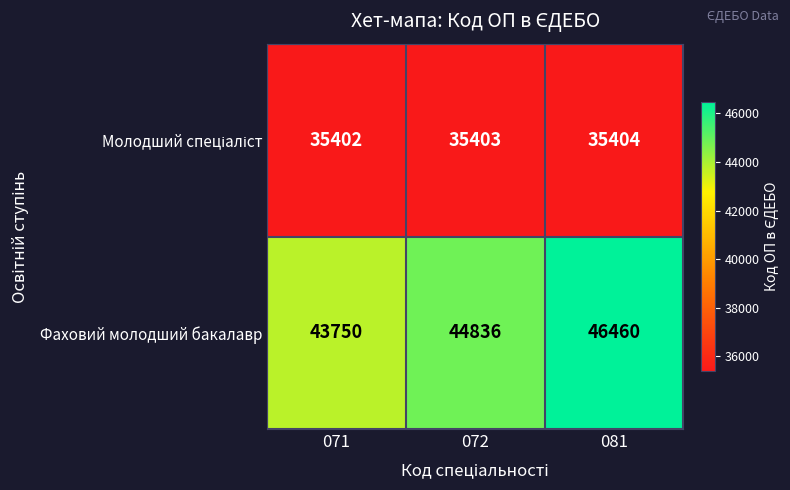

What is the spread (max minus min) of values at 081?

11056